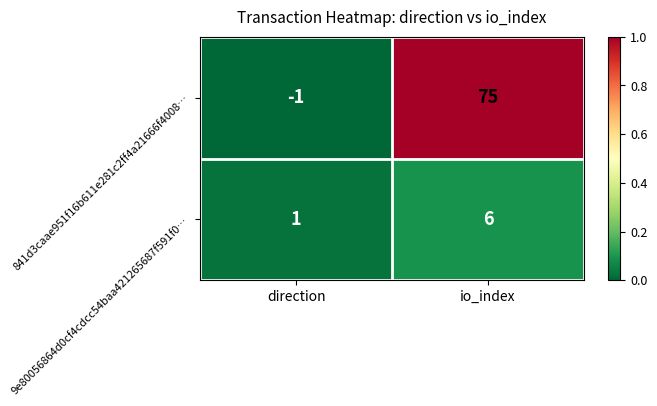

What is the greatest value displayed?

75